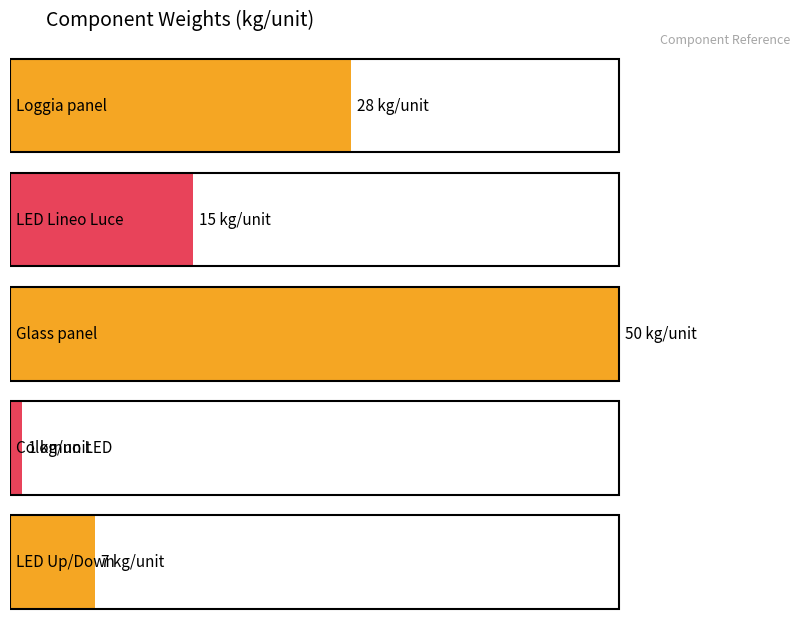

Rank the categories by value from highest to lowest.

Glass panel, Loggia panel, LED Lineo Luce, LED Up/Down, Colomno LED